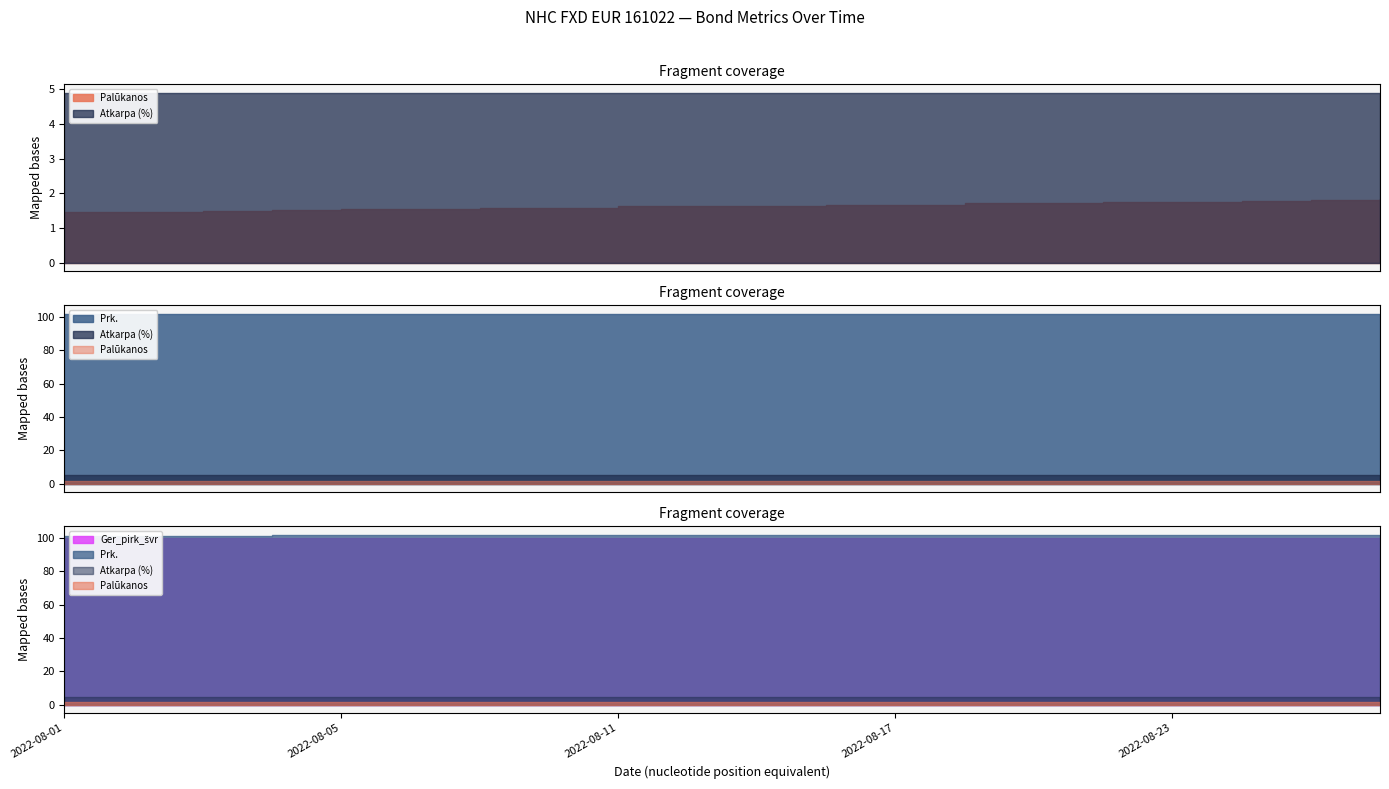

Which label corresponds to the largest value in the chart?

2022-08-26